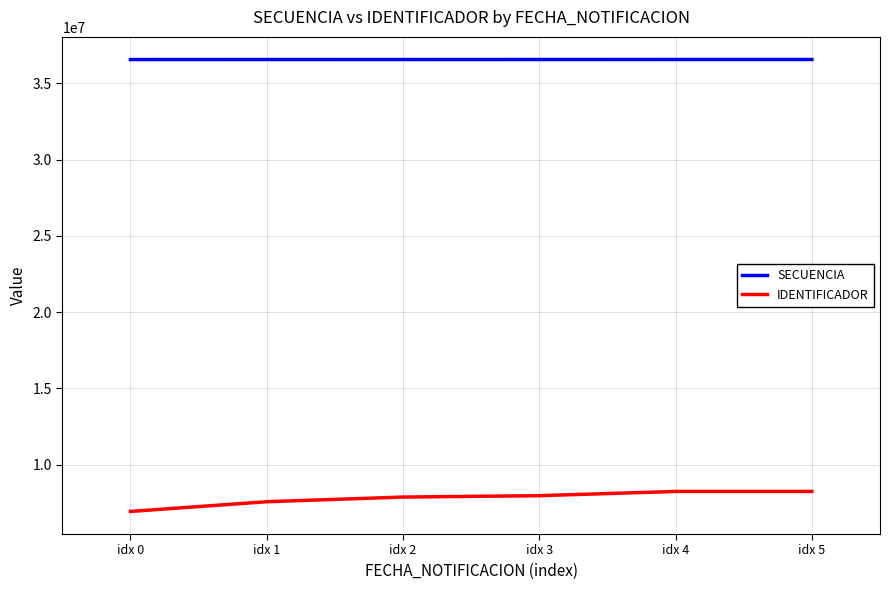

Is the value of IDENTIFICADOR at idx 3 greater than the value of SECUENCIA at idx 2?

No